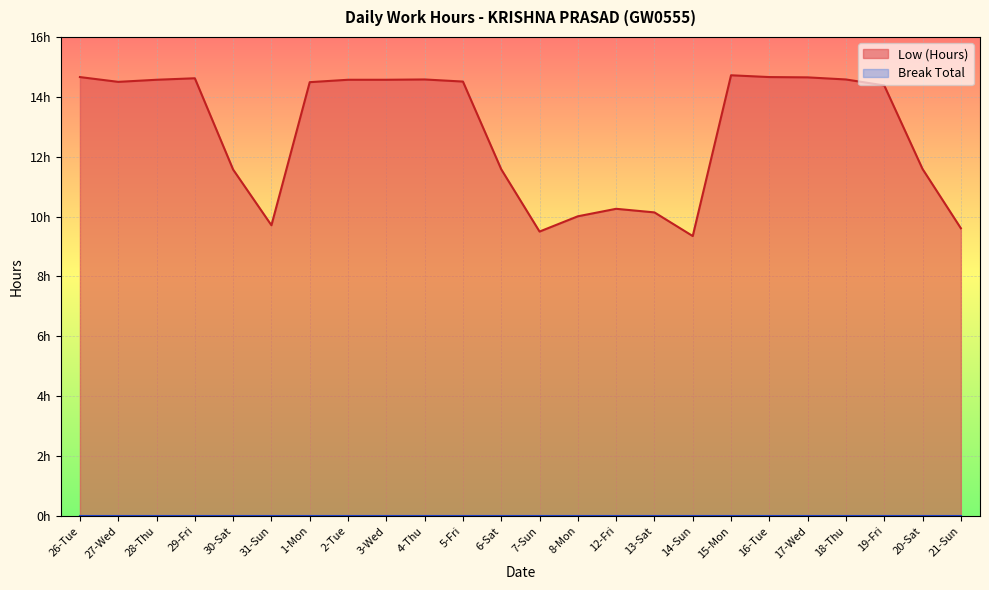

Reading left to right, list all the values displayed in this chart.

26-Tue=14.7	27-Wed=14.5	28-Thu=14.6	29-Fri=14.6	30-Sat=11.6	31-Sun=9.7	1-Mon=14.5	2-Tue=14.6	3-Wed=14.6	4-Thu=14.6	5-Fri=14.5	6-Sat=11.6	7-Sun=9.5	8-Mon=10.0	12-Fri=10.3	13-Sat=10.1	14-Sun=9.3	15-Mon=14.7	16-Tue=14.7	17-Wed=14.7	18-Thu=14.6	19-Fri=14.4	20-Sat=11.6	21-Sun=9.6